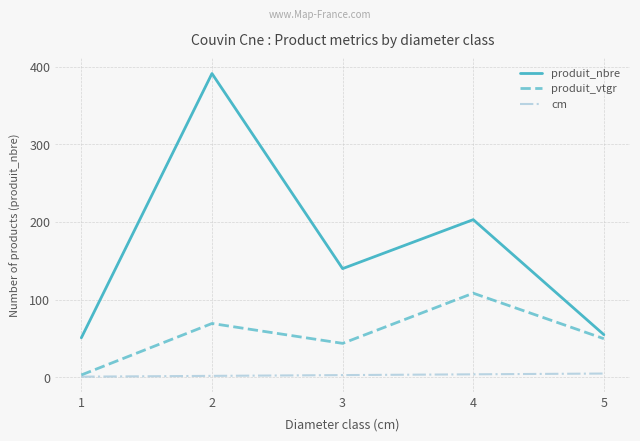

At how many categories does at least one series exceed 66?

3